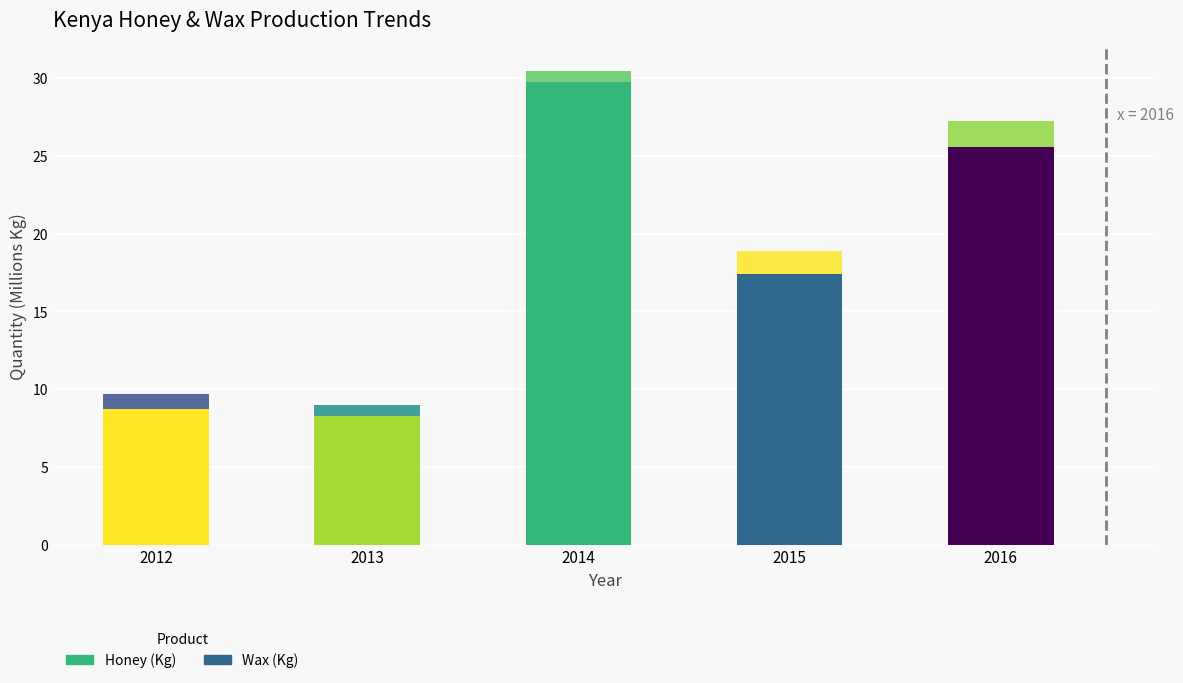

How many categories are shown in the chart?

5